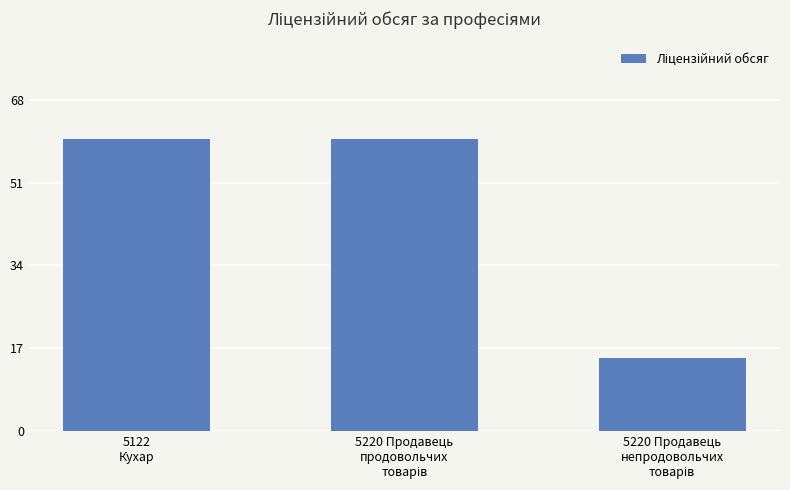

What is the smallest value displayed?

15